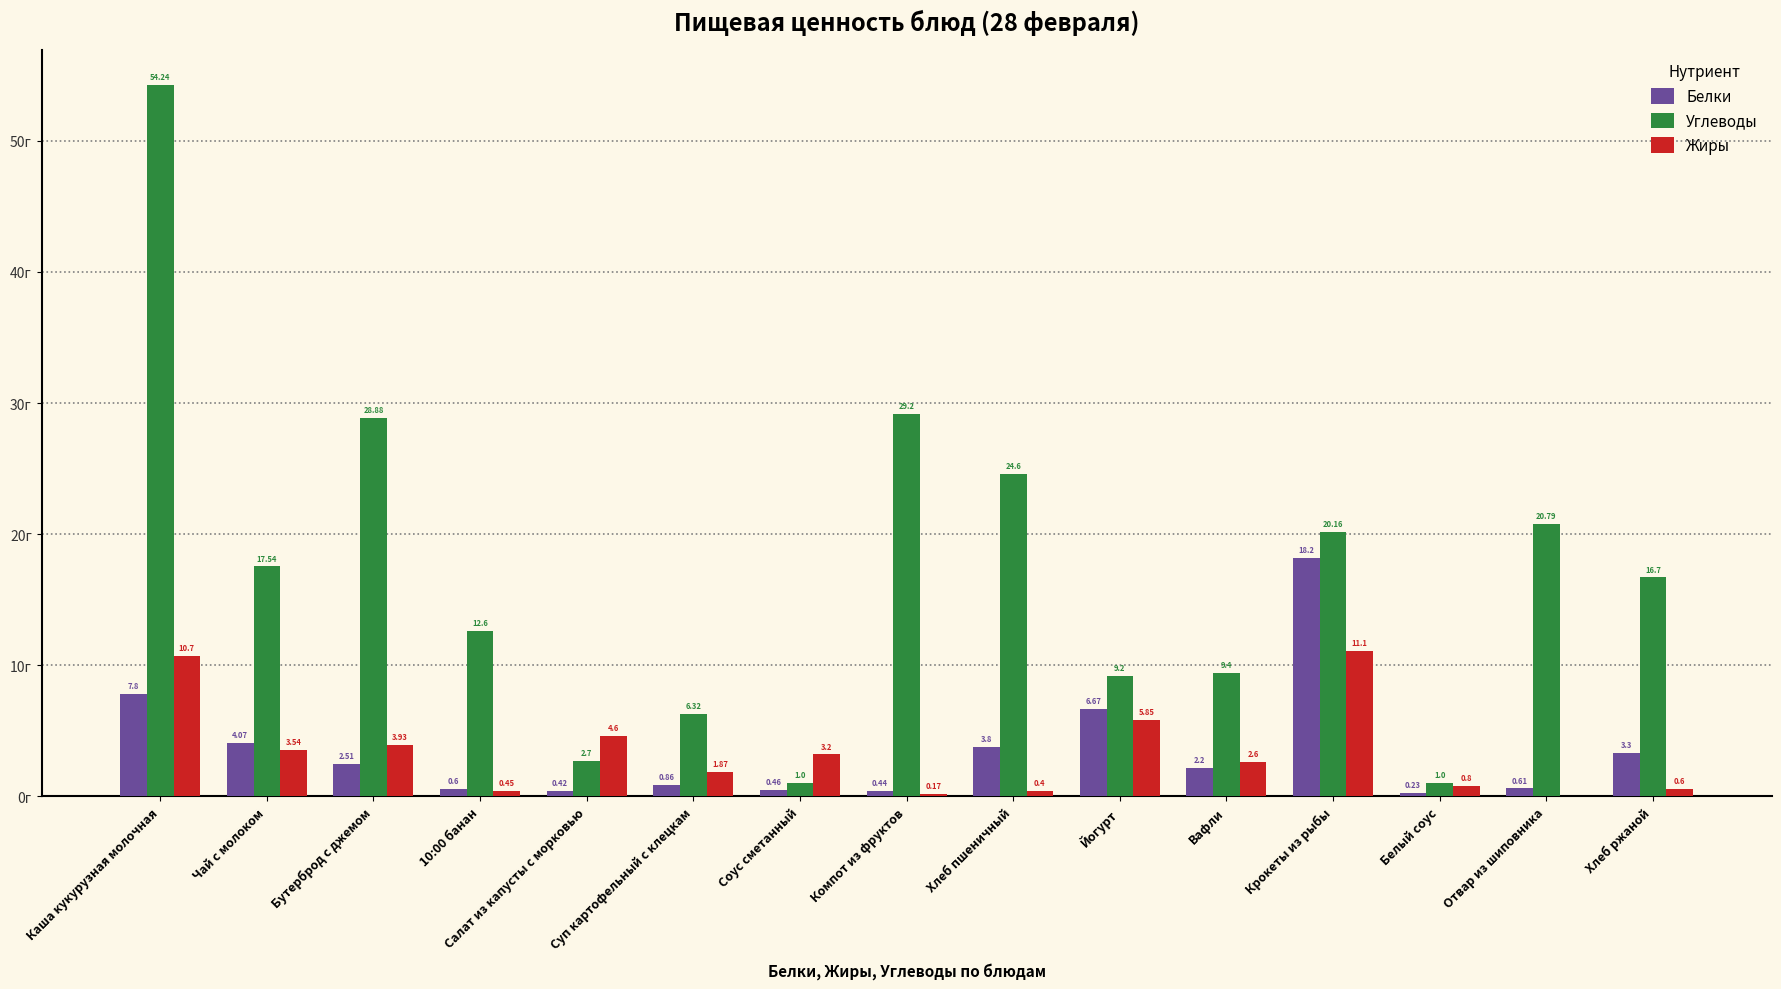

At which label is Белки closest to 9?

Каша кукурузная молочная